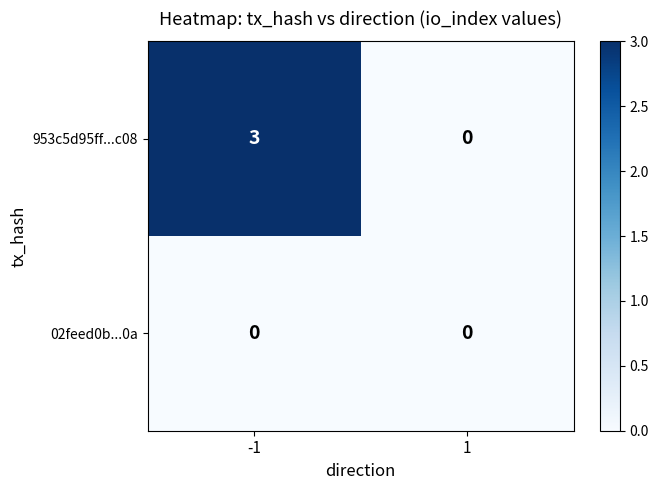

Which series has the widest spread of values?

953c5d95ff...c08